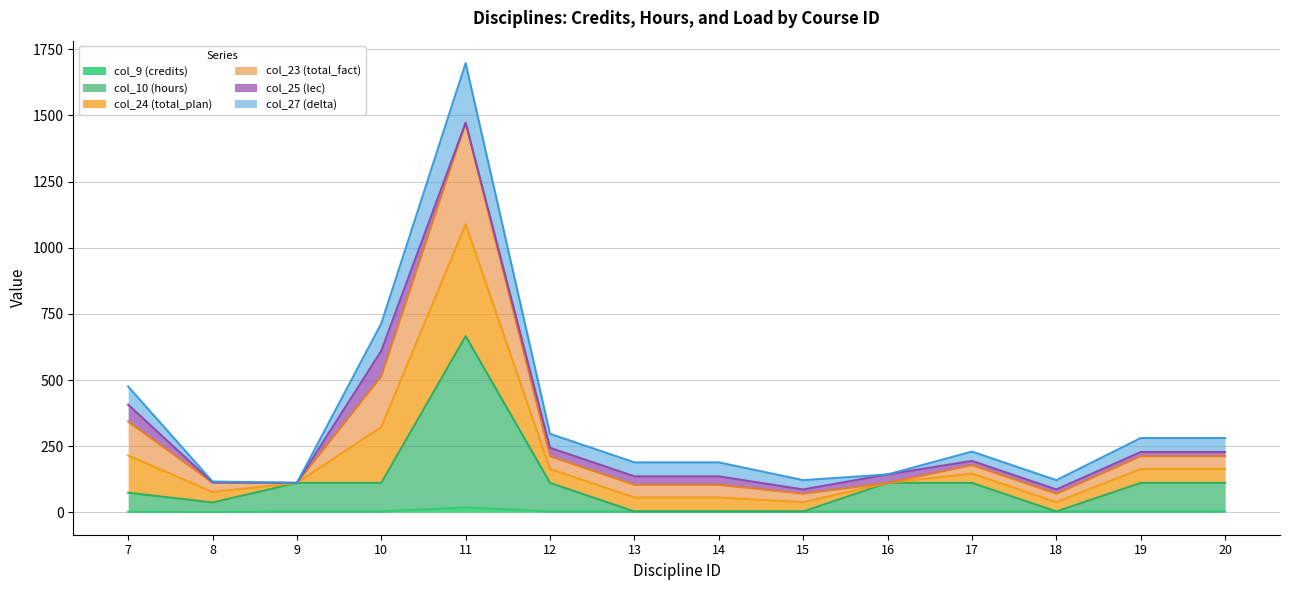

Which has a higher value, 18 or 13?

18